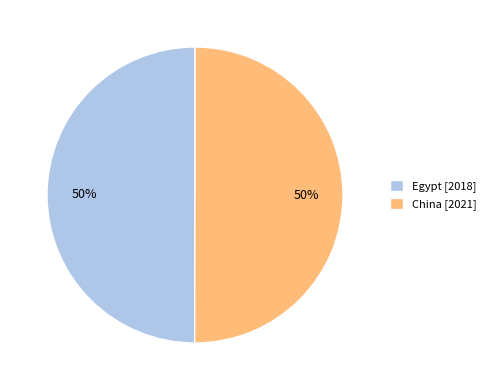

Count the number of slices in the pie.

2